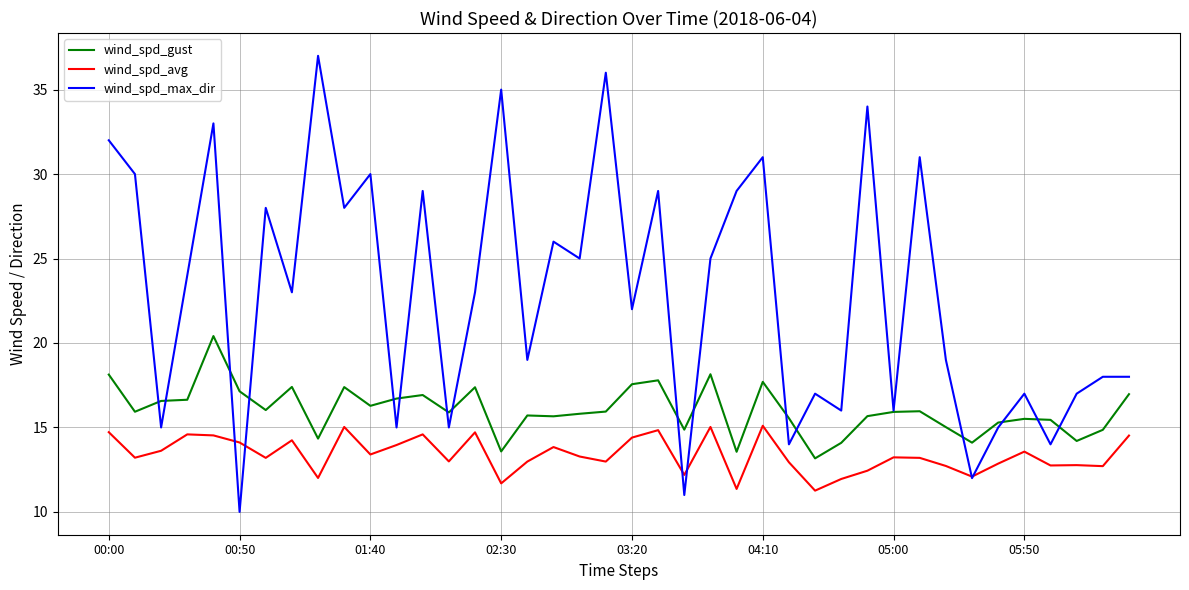

True or false: wind_spd_max_dir and wind_spd_gust cross at least once.

True